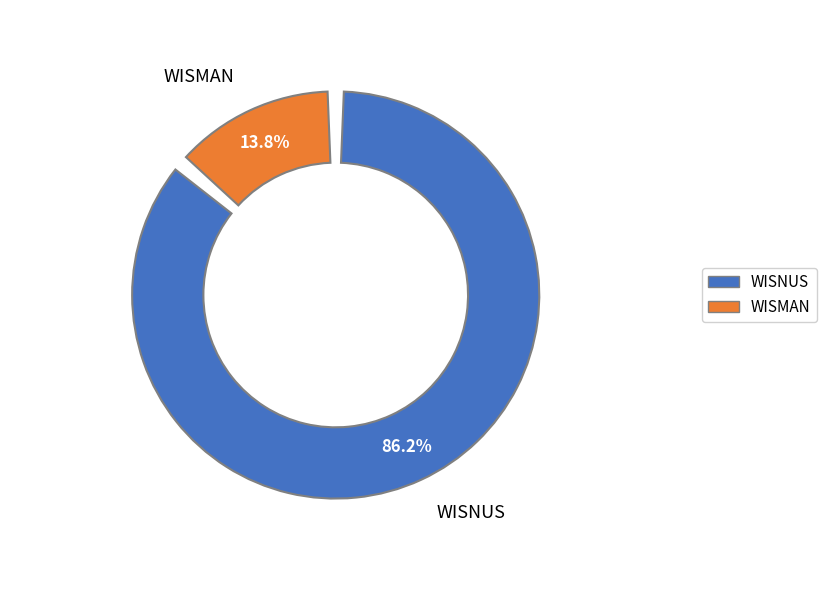

Is there any slice that represents more than half of the pie?

Yes